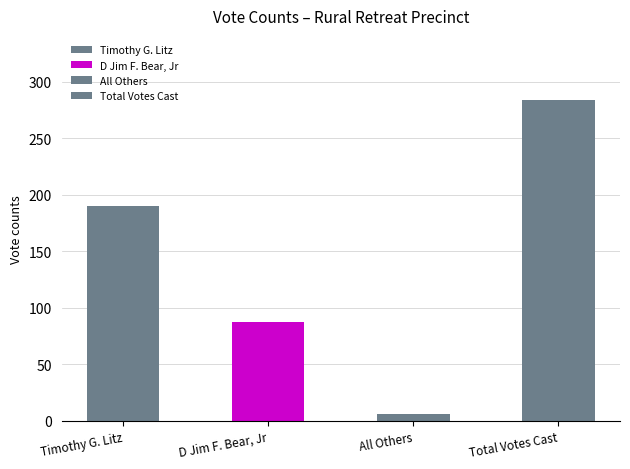

What are all the series names shown in the legend?

Timothy G. Litz, D Jim F. Bear, Jr, All Others, Total Votes Cast